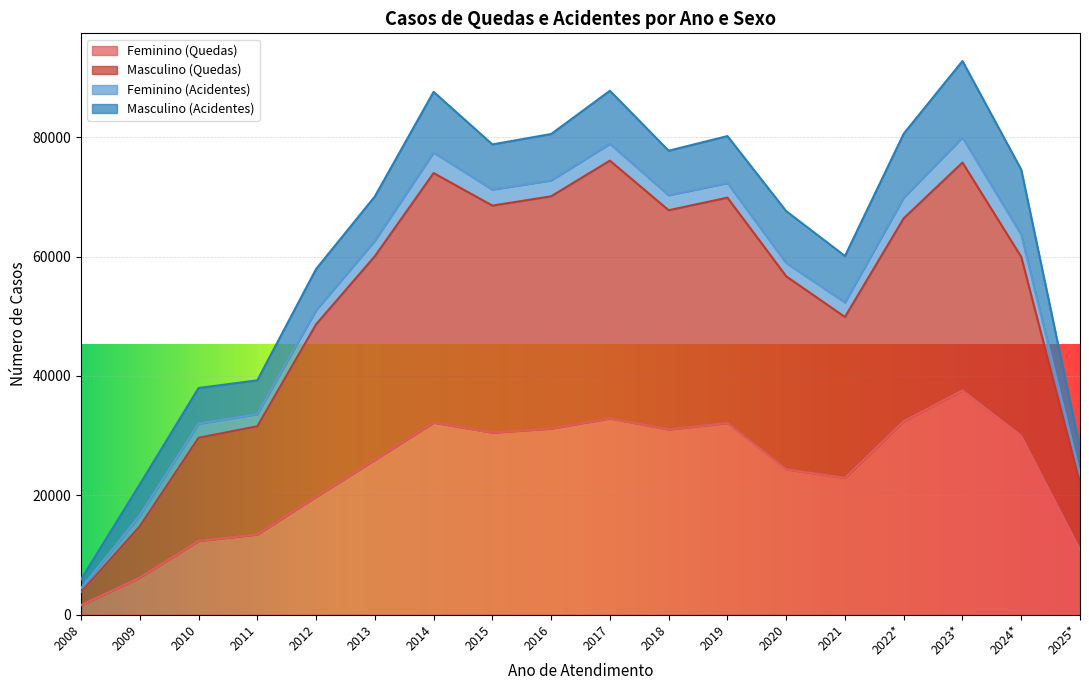

Where is Masculino (Quedas) nearest to the value 39926?

2011